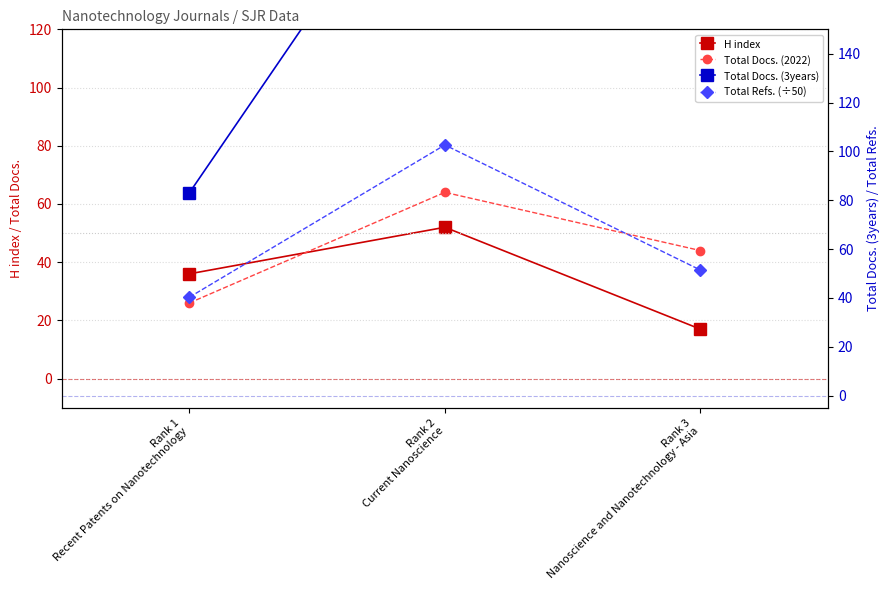

What is the average value of the H index series?

35.0